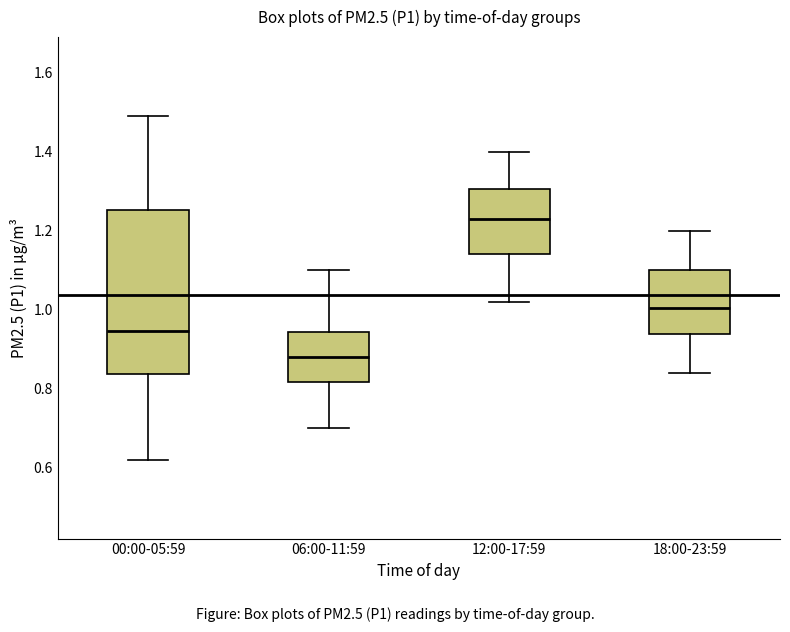

Reading left to right, read every box against the y-axis: the position of its median line, the range the box covers, and the ends of its whiskers. The values are not printed on the chart, so give them approximately, as read against the axis.

00:00-05:59: median 0.94, box 0.84 to 1.26, whiskers 0.62 to 1.50
06:00-11:59: median 0.88, box 0.82 to 0.94, whiskers 0.70 to 1.10
12:00-17:59: median 1.24, box 1.14 to 1.30, whiskers 1.02 to 1.40
18:00-23:59: median 1.00, box 0.94 to 1.10, whiskers 0.84 to 1.20